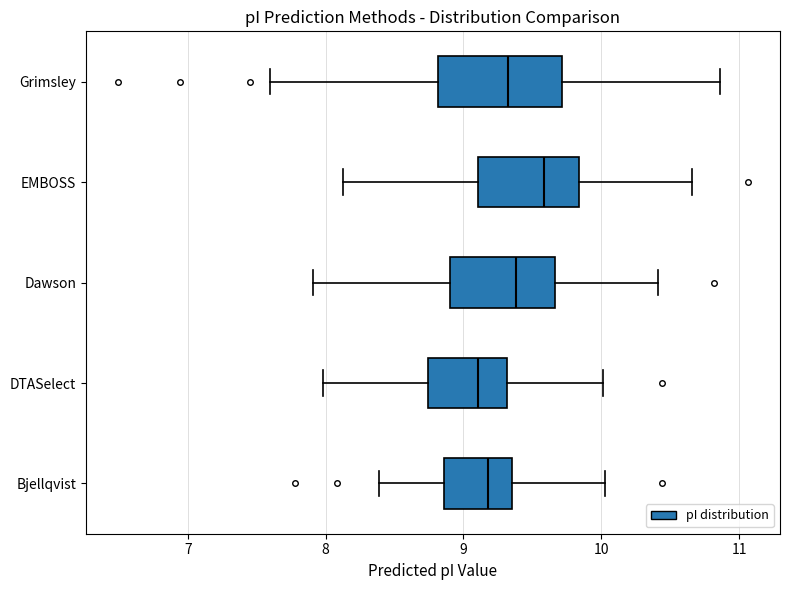

Reading bottom to top, transcribe this box plot: for each box, give where its median line is, the range the box spans, and where its two whiskers end, as read against the x-axis. The values are not printed on the chart, so give them approximately, as read against the axis.

Bjellqvist: median 9.2, box 8.9 to 9.4, whiskers 8.4 to 10.0
DTASelect: median 9.1, box 8.7 to 9.3, whiskers 8.0 to 10.0
Dawson: median 9.4, box 8.9 to 9.7, whiskers 7.9 to 10.4
EMBOSS: median 9.6, box 9.1 to 9.8, whiskers 8.1 to 10.7
Grimsley: median 9.3, box 8.8 to 9.7, whiskers 7.6 to 10.9